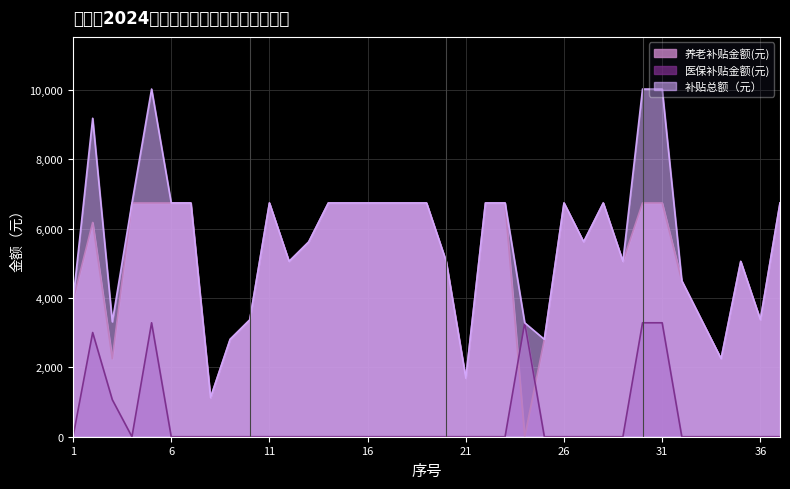

Rank the series by their maximum value, from highest to lowest.

补贴总额（元）, 养老补贴金额(元), 医保补贴金额(元)